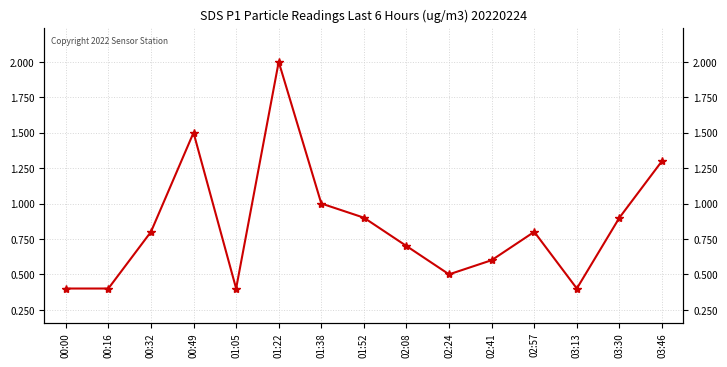

What is the greatest value displayed?

2.0